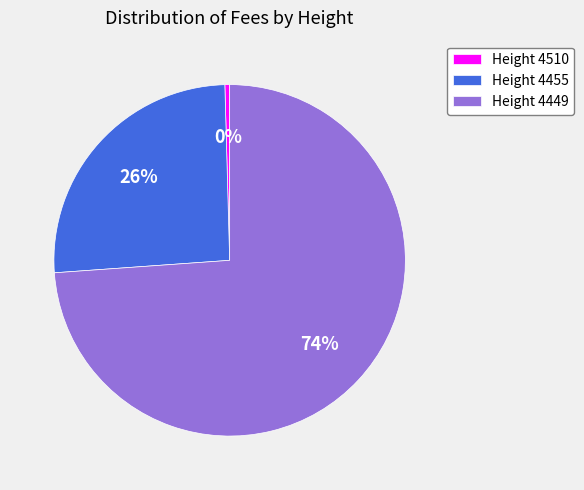

Between Height 4449 and Height 4510, which is larger?

Height 4449